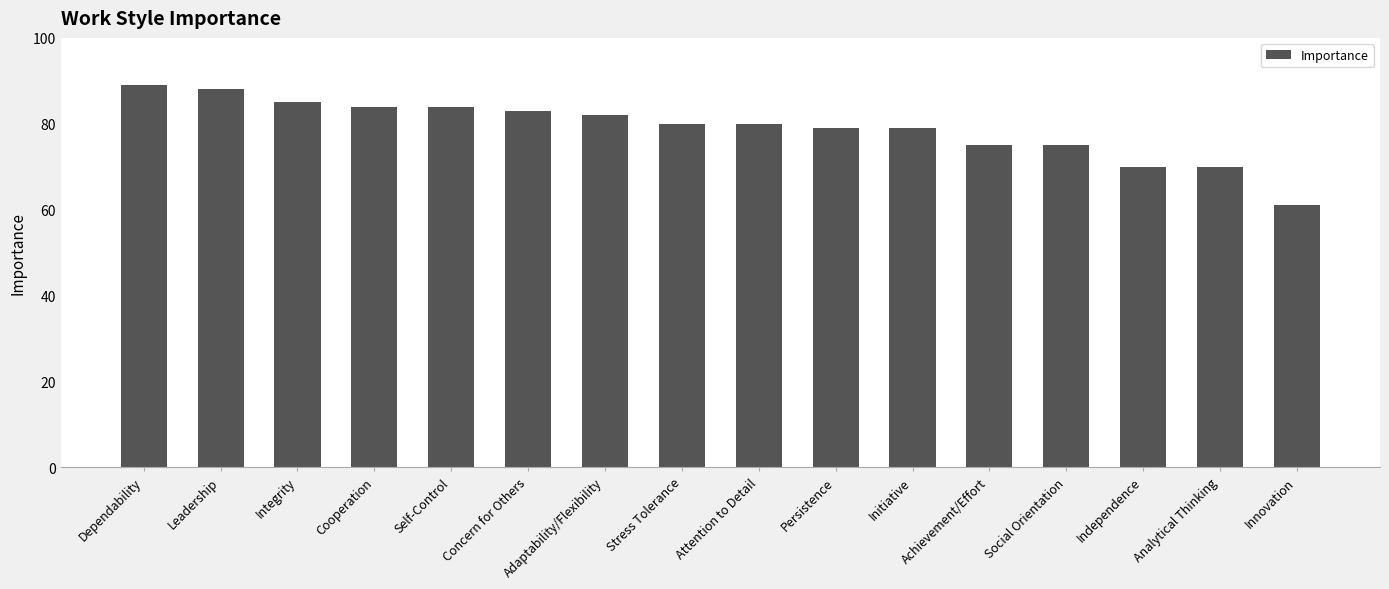

At which label does the data first exceed 80?

Dependability